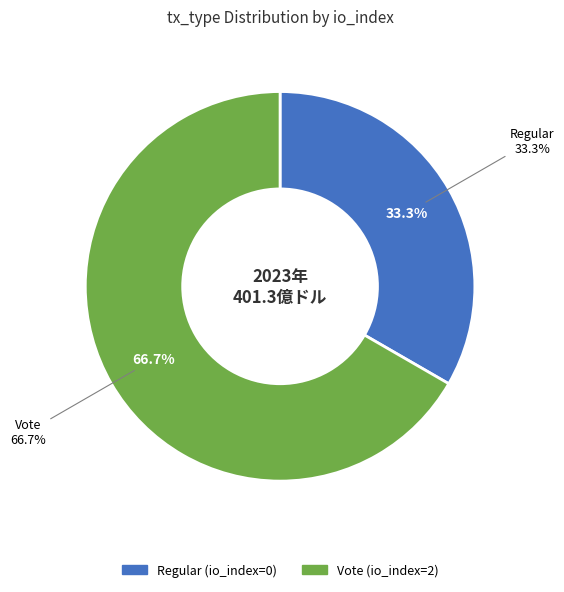

Is it true that Regular is 6% of the pie?

False